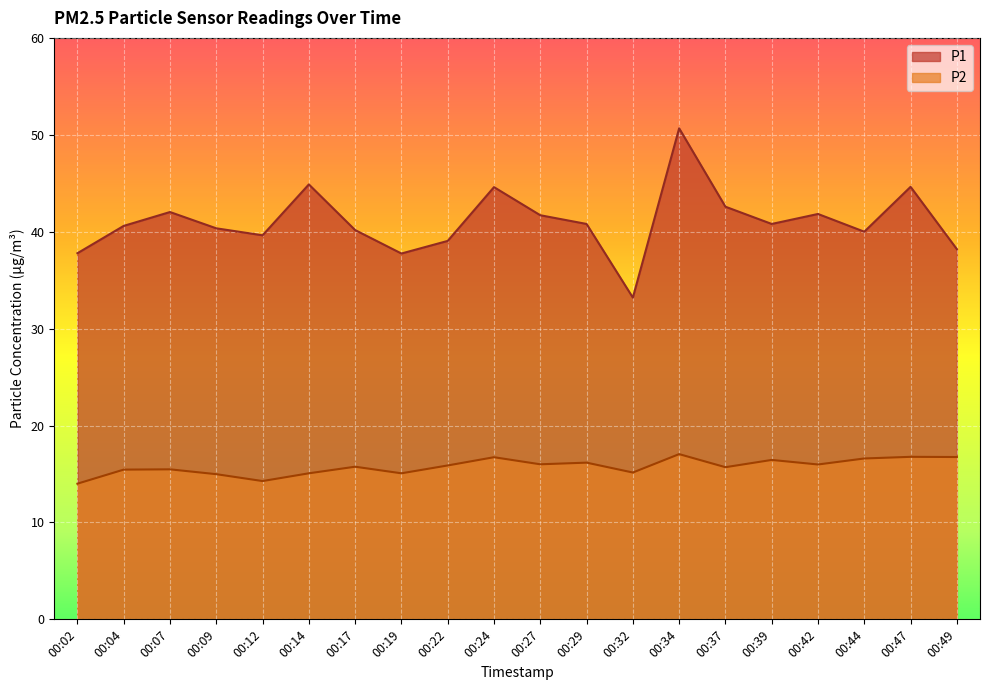

Is it true that P1 equals 13.2 at 00:07?

False